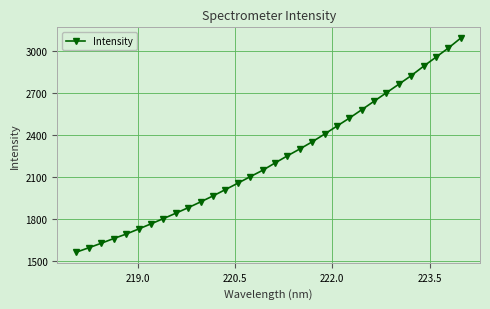

What is the difference between the maximum and minimum values?

1529.7